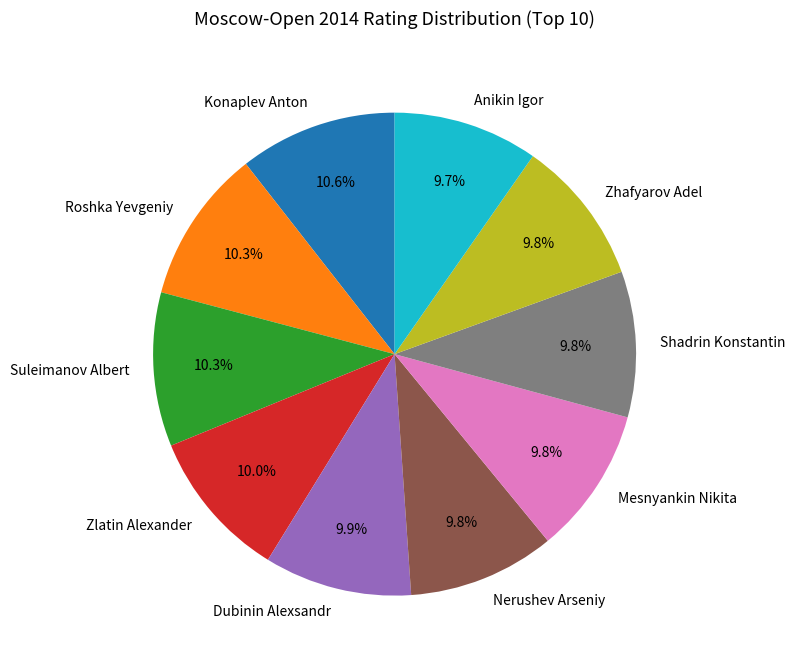

What is the ratio of the value at Roshka Yevgeniy to the value at Dubinin Alexsandr?

1.0